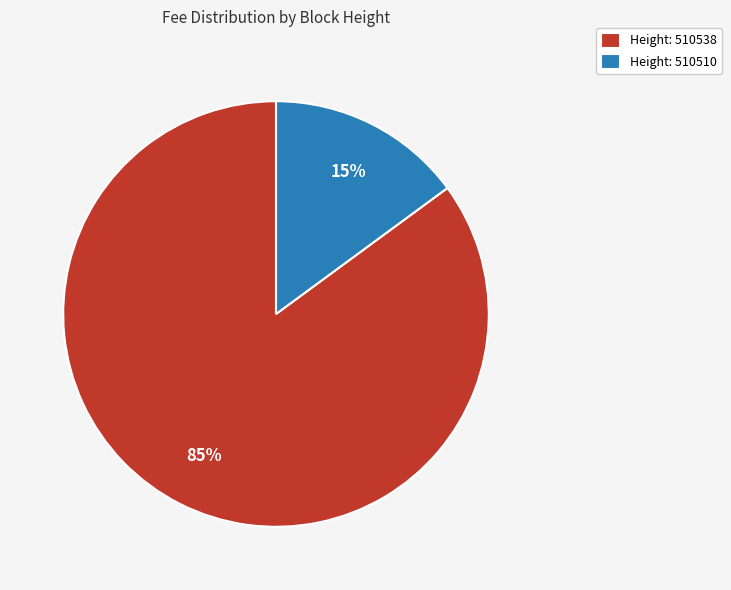

The Height: 510510 slice represents 7% of the pie. True or false?

False